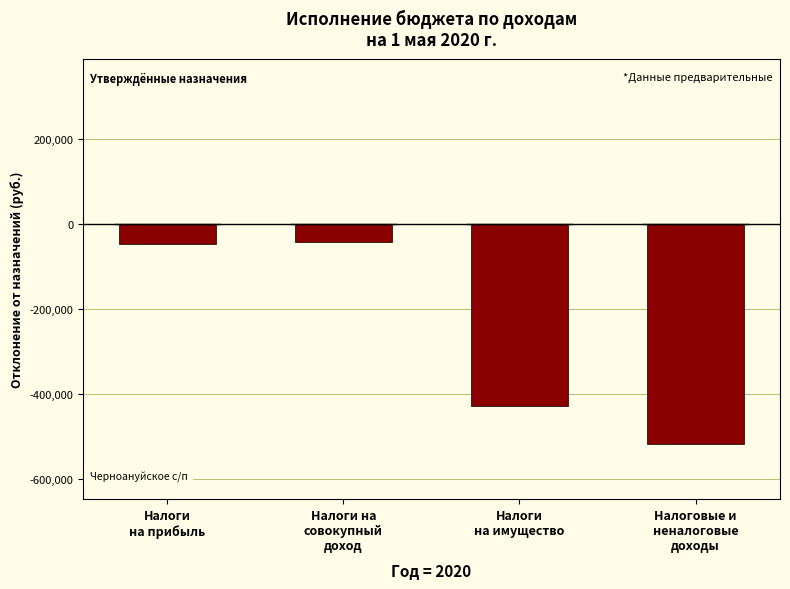

What is the approximate value of Неисполненные назначения at Налоги на совокупный доход?

43547.3